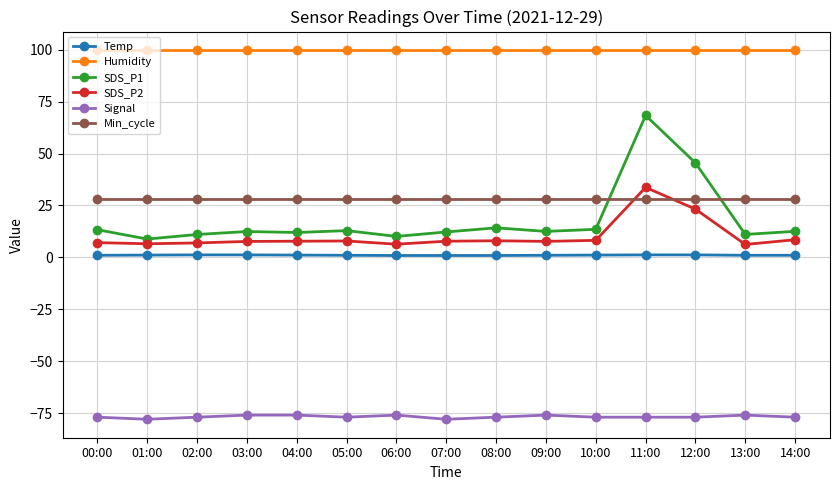

True or false: SDS_P1 has more than 2 interior local peaks.

True